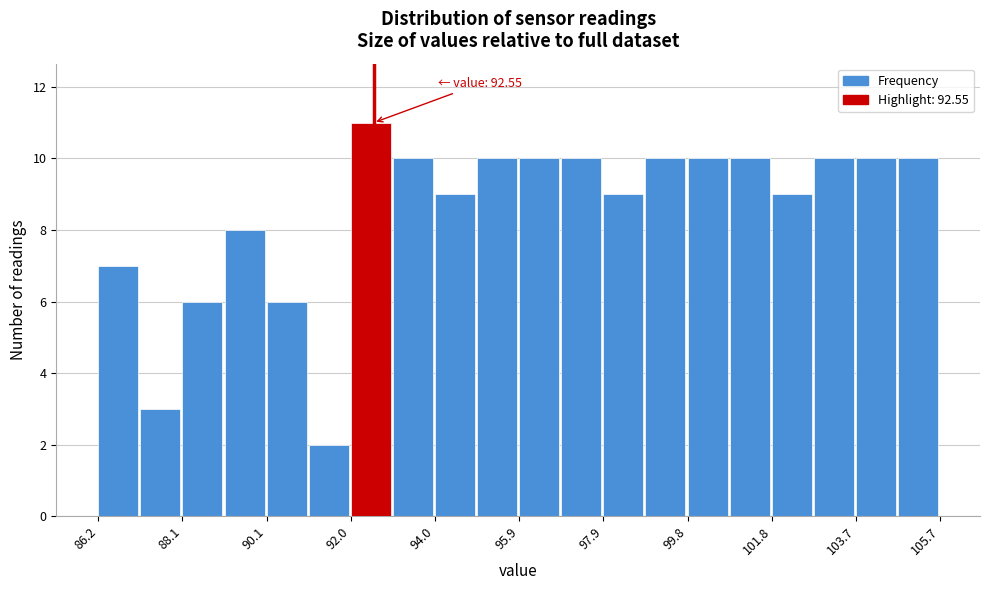

Which range on the x-axis has the tallest bar?

92.0 to 93.0